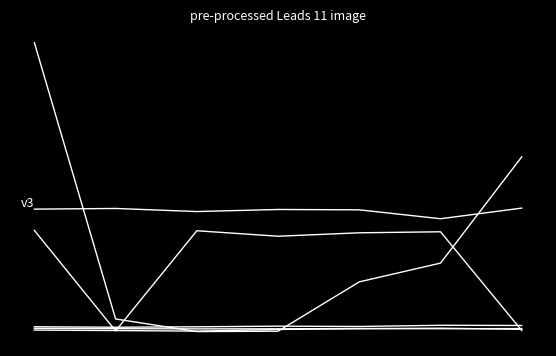

How many distinct data groups are displayed?

6